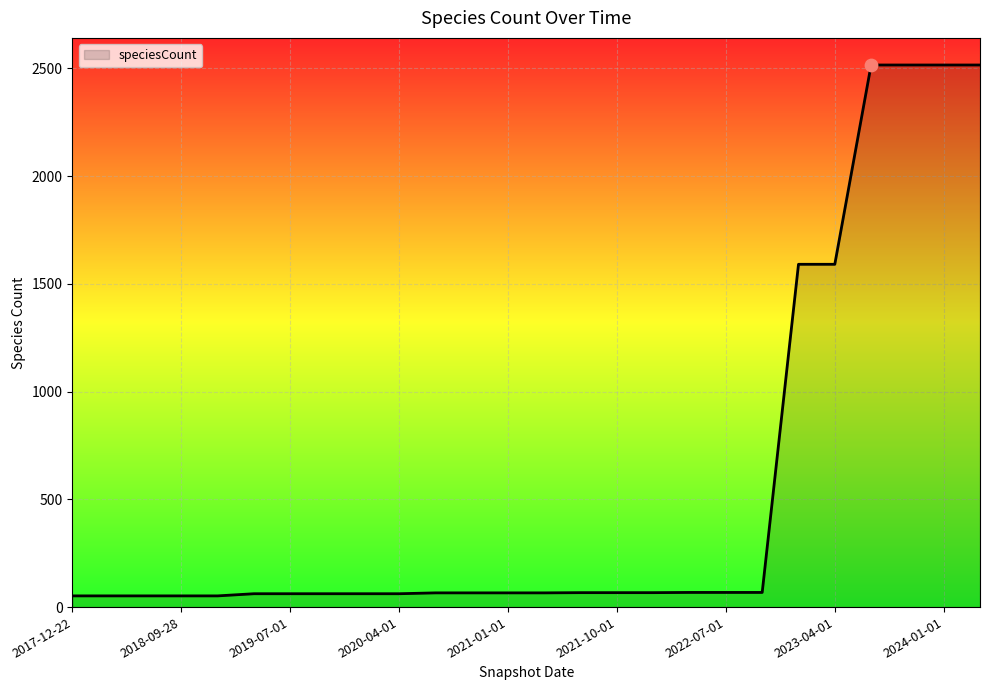

What is the greatest value displayed?

2516